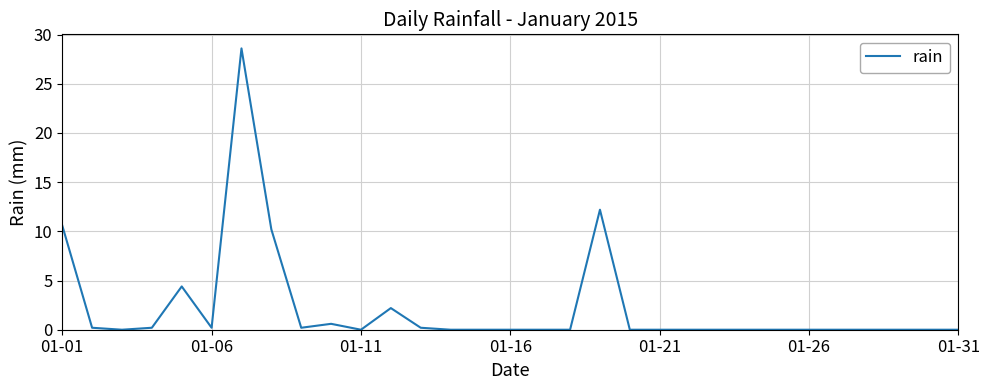

What is the difference between the maximum and minimum values?

28.6